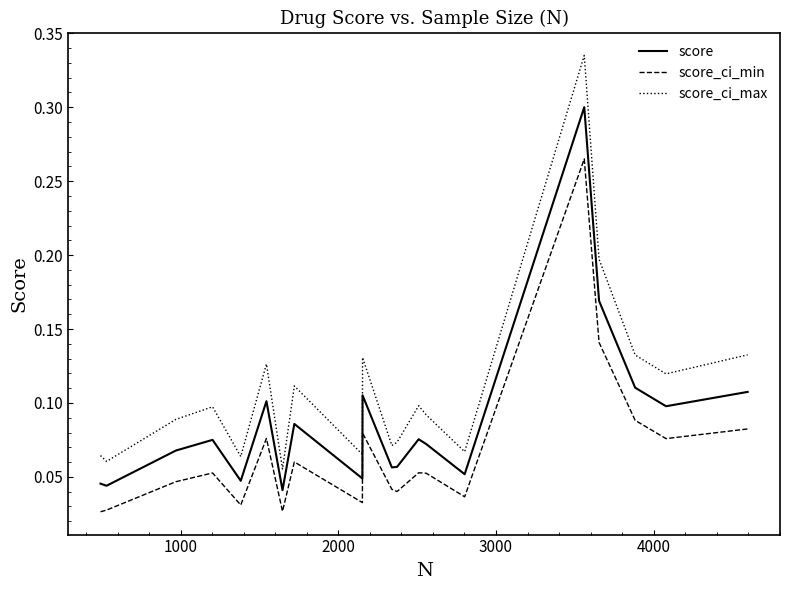

Rank the series by their maximum value, from lowest to highest.

score_ci_min, score, score_ci_max